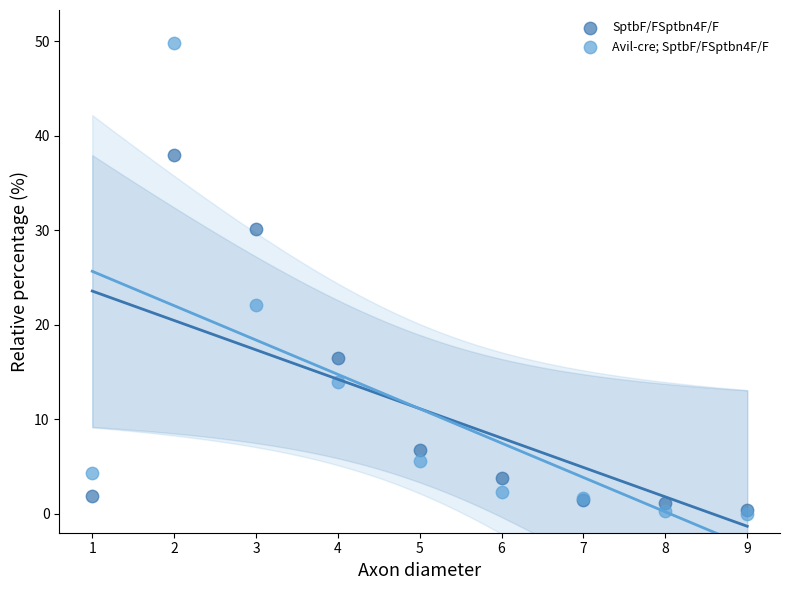

Which series contains the highest Y value?

Avil-cre; SptbF/FSptbn4F/F